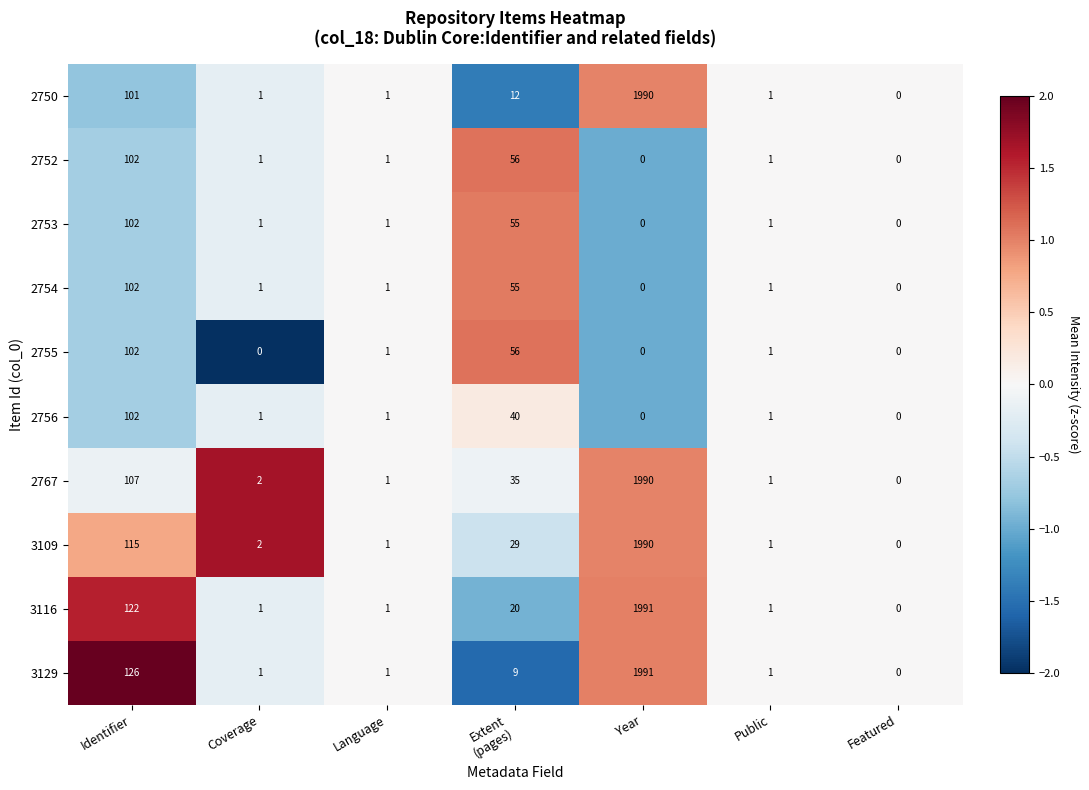

What is the total value across all series at Year?

9952